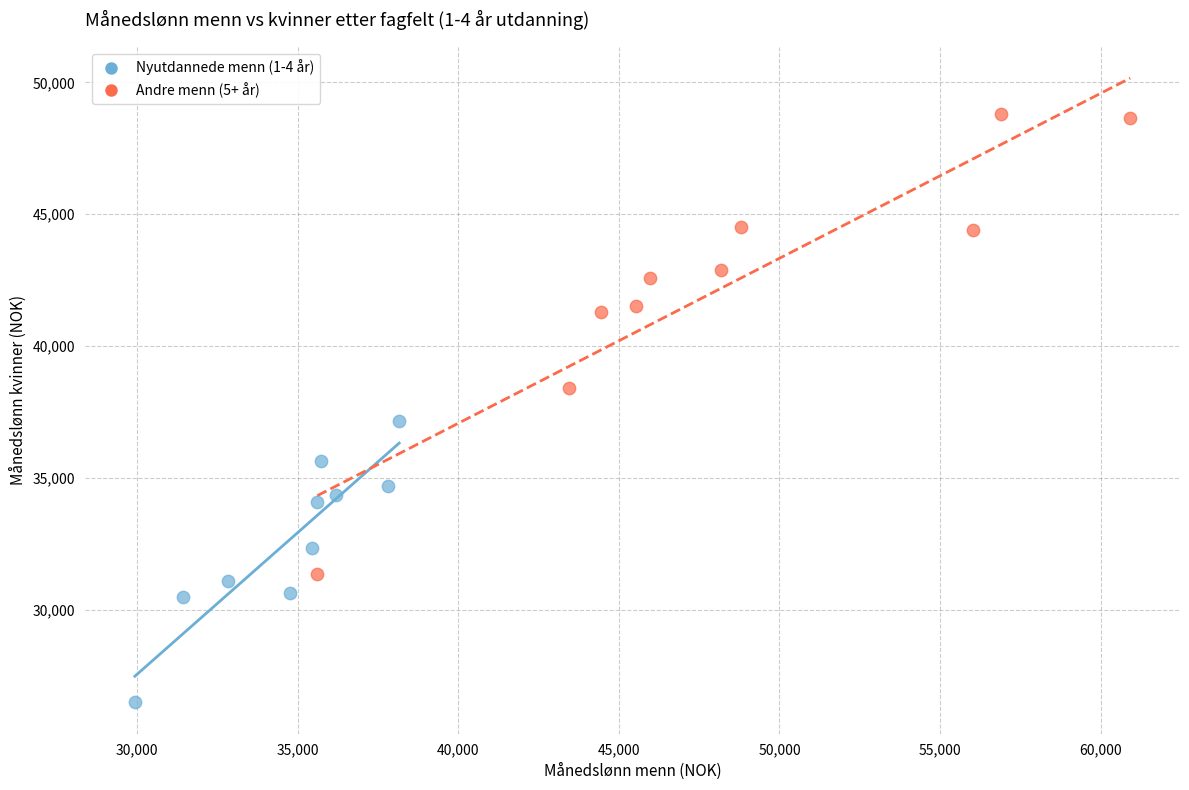

Which series has the widest spread of Y values?

Andre menn (5+ år)